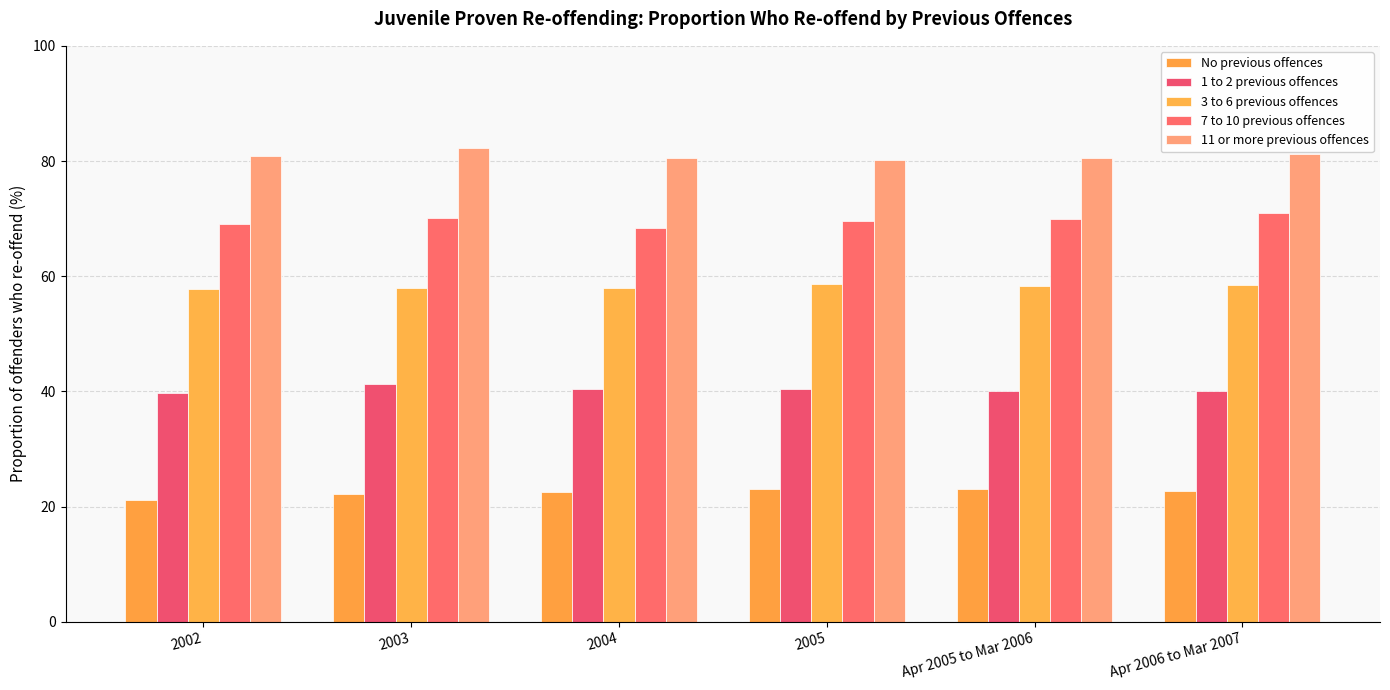

What is the total value across all series at 2003?

273.9